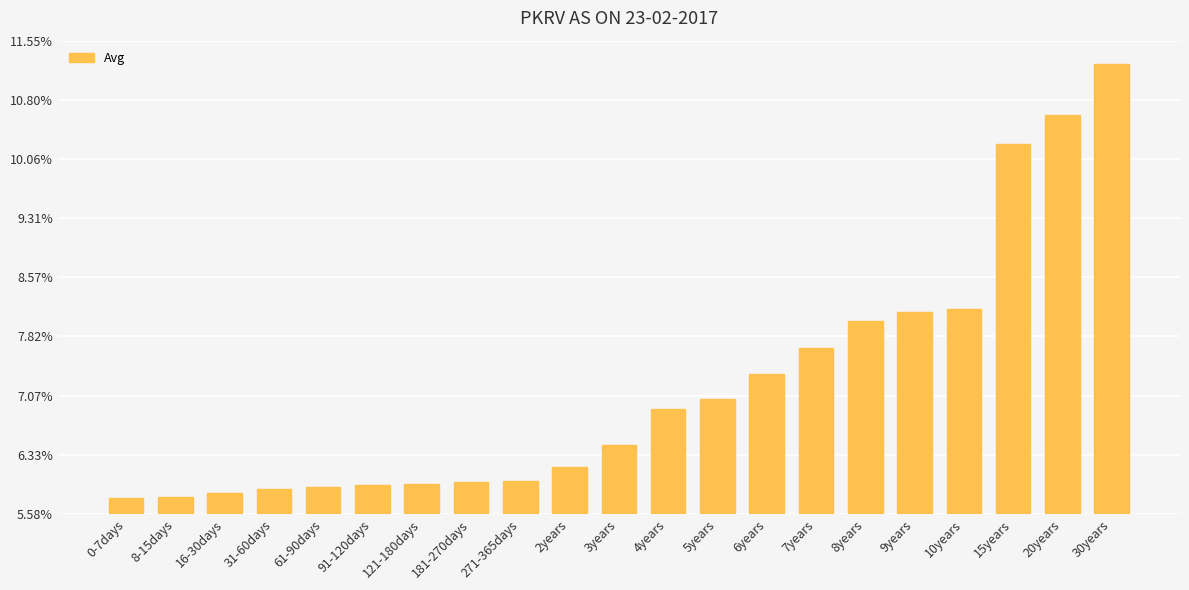

What is the difference between the maximum and minimum values?

5.5